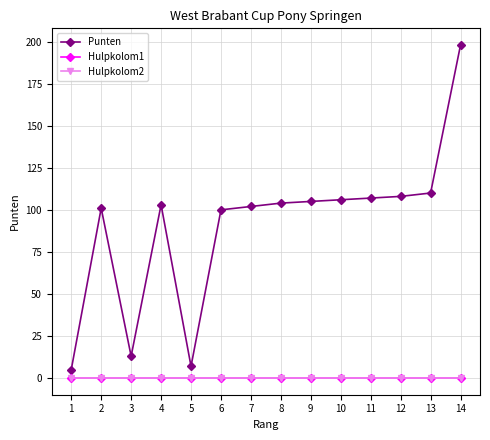

Which series has the largest total across all categories?

Punten